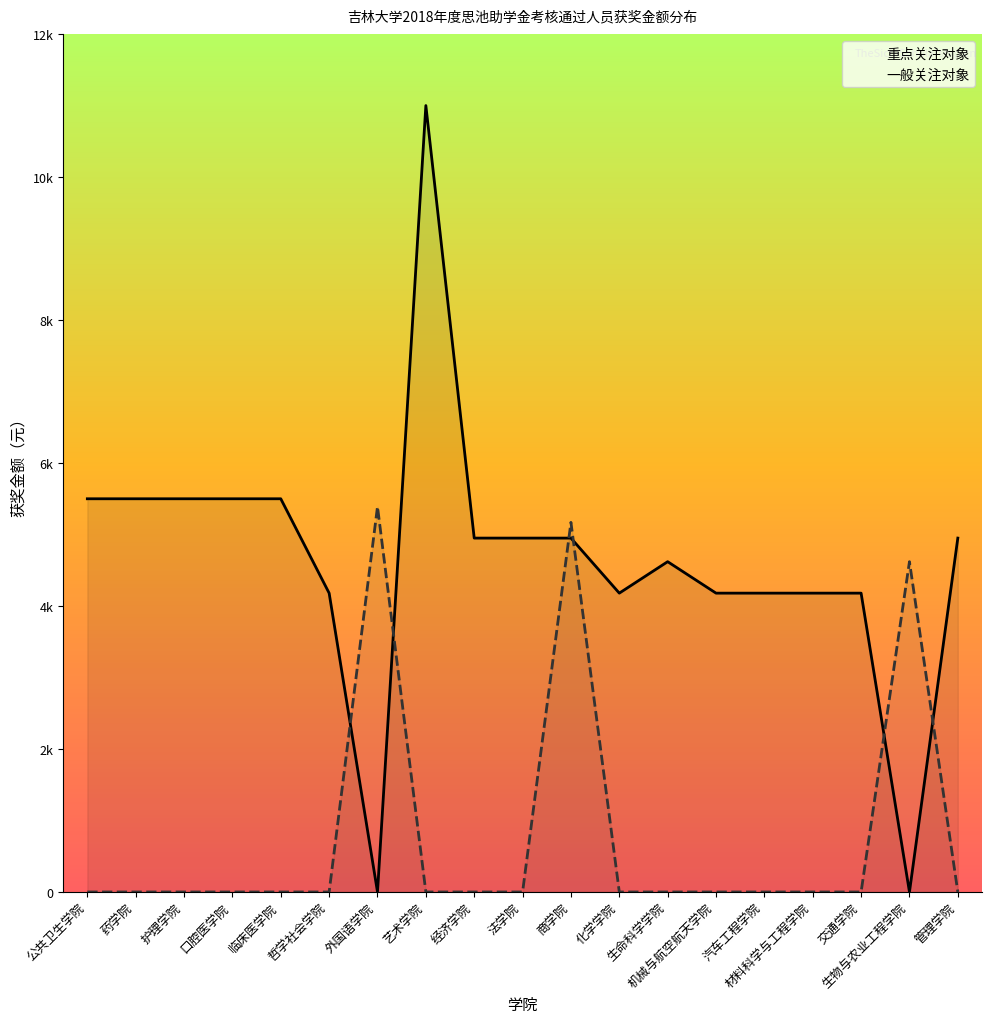

At how many categories does at least one series exceed 2595?

19